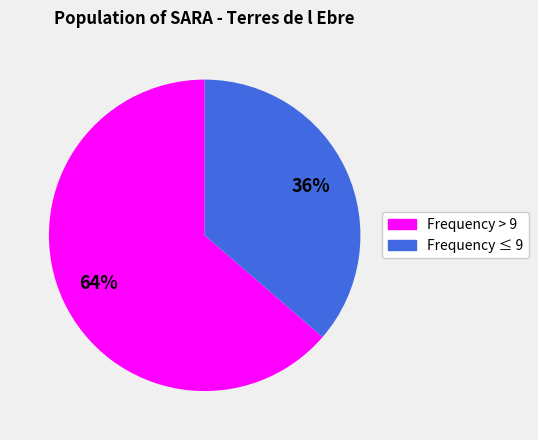

Is there a majority slice in this chart?

Yes